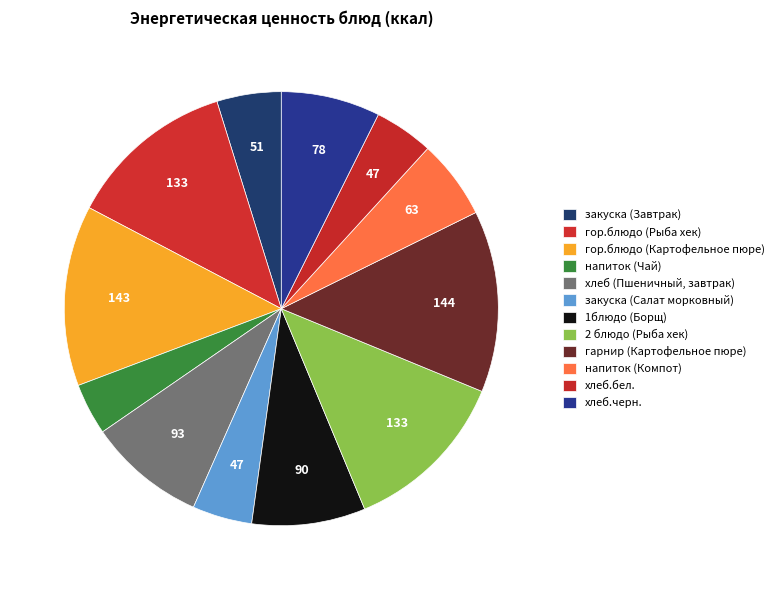

The гарнир (Картофельное пюре) slice represents 14% of the pie. True or false?

True